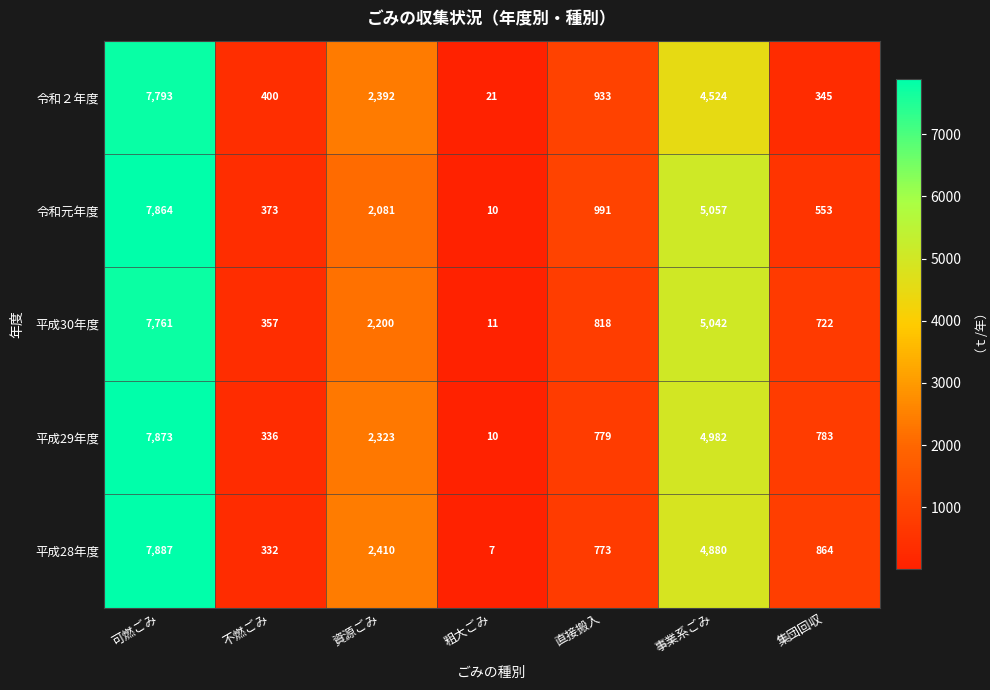

Rank the categories by 平成29年度 value from lowest to highest.

粗大ごみ, 不燃ごみ, 直接搬入, 集団回収, 資源ごみ, 事業系ごみ, 可燃ごみ